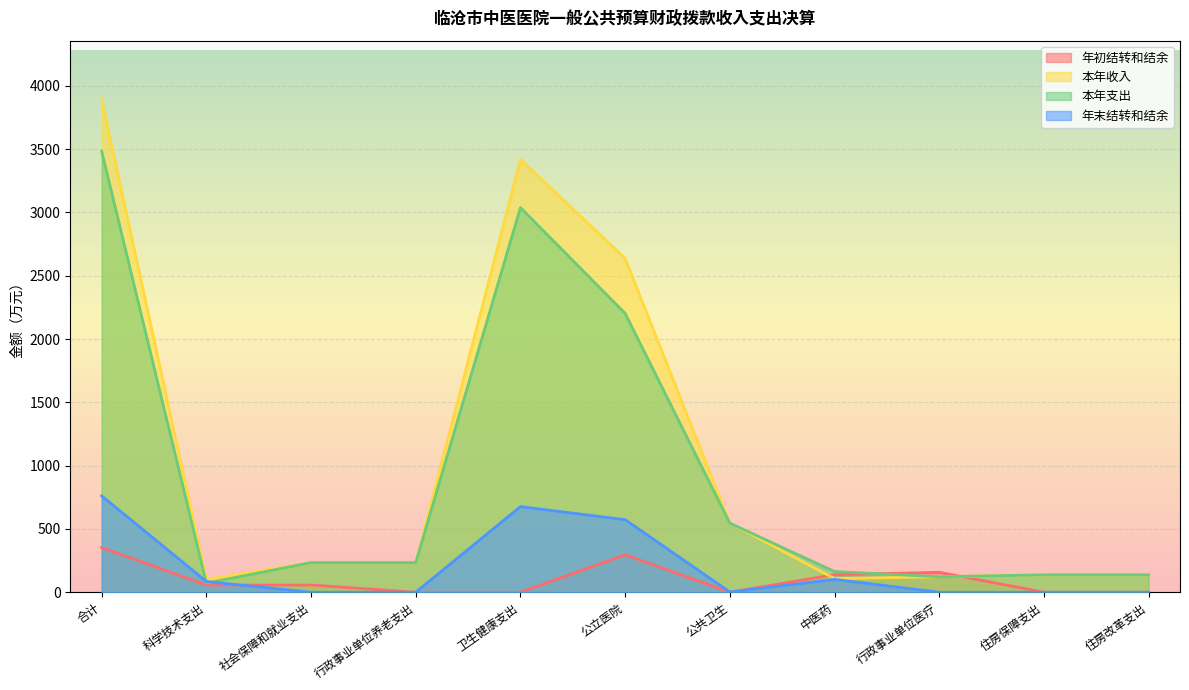

True or false: 本年支出 has a value of 122.1 at 行政事业单位医疗.

True